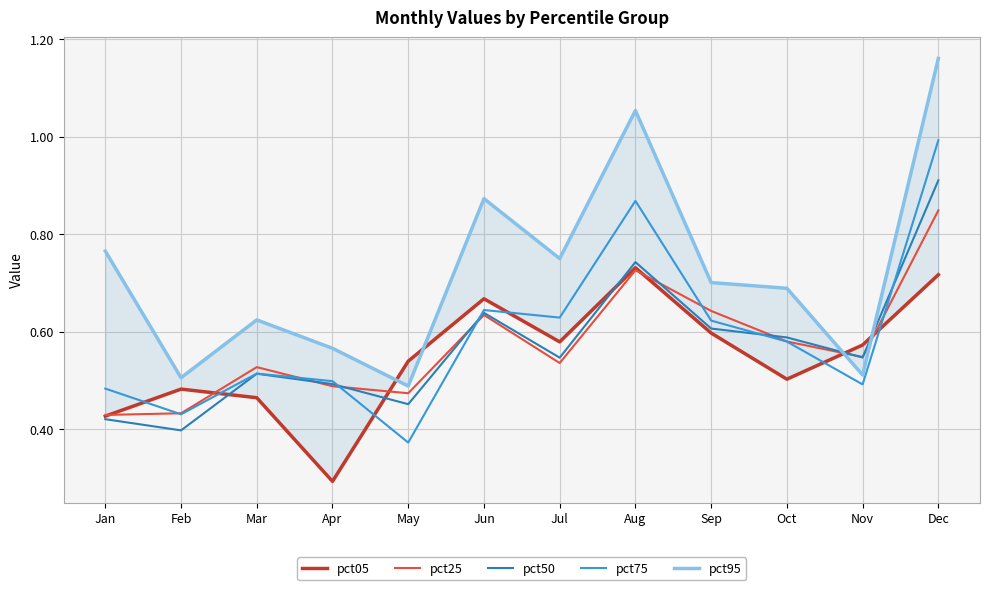

Rank the series by their maximum value, from highest to lowest.

pct95, pct75, pct50, pct25, pct05